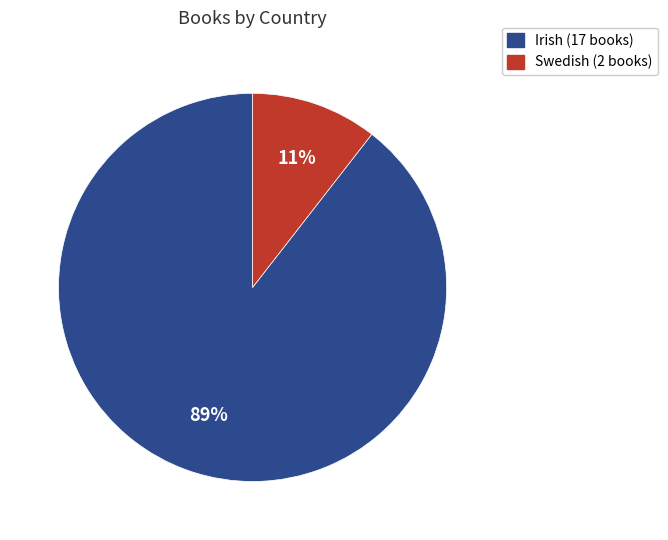

Count the number of slices in the pie.

2